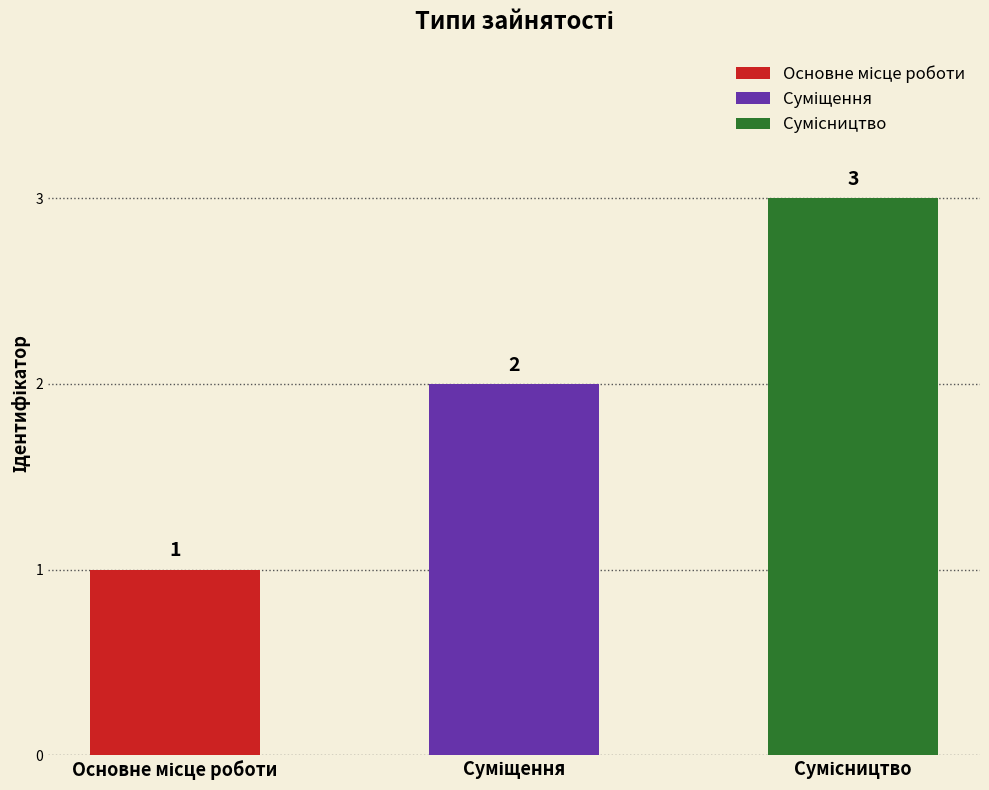

Are the bars horizontal?

No